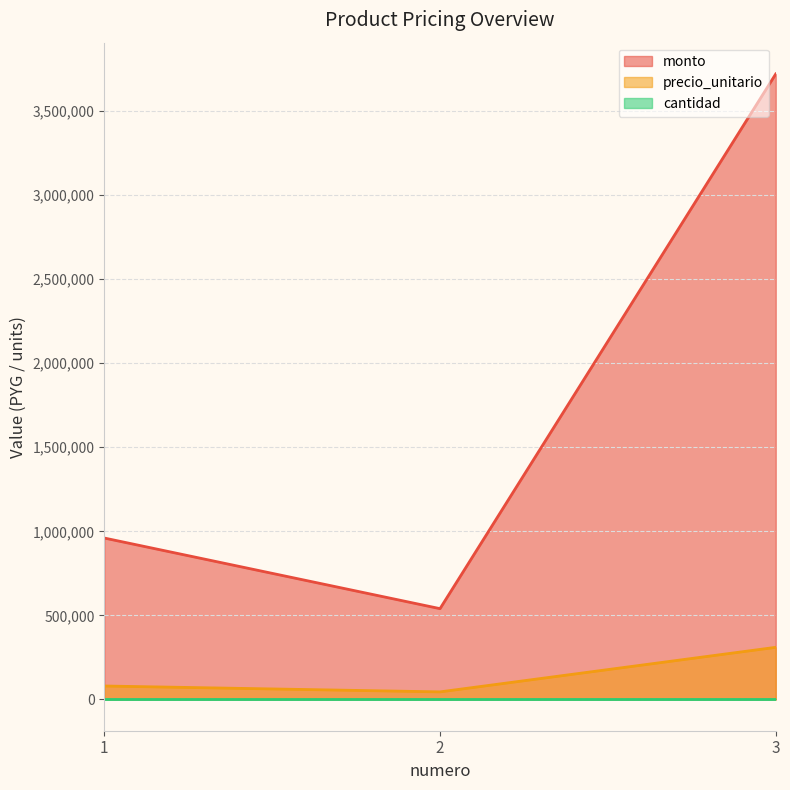

Rank the categories by monto value from highest to lowest.

3, 1, 2